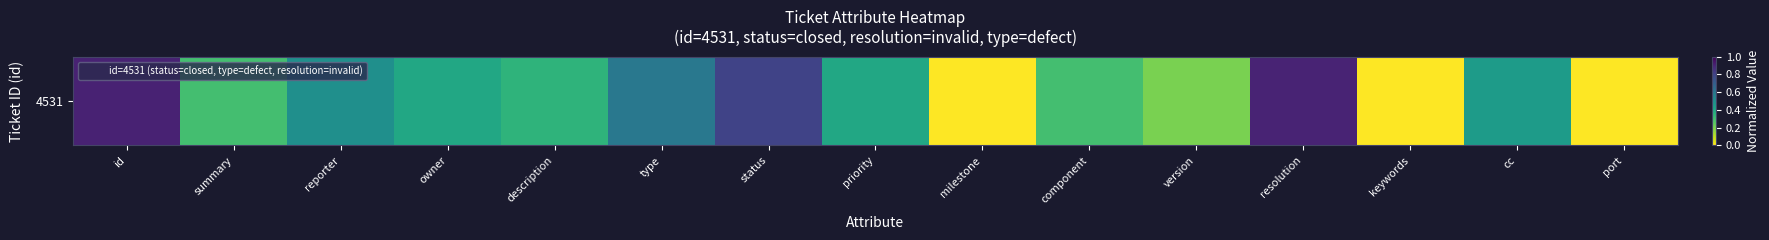

Where is the data nearest to the value 0?

milestone